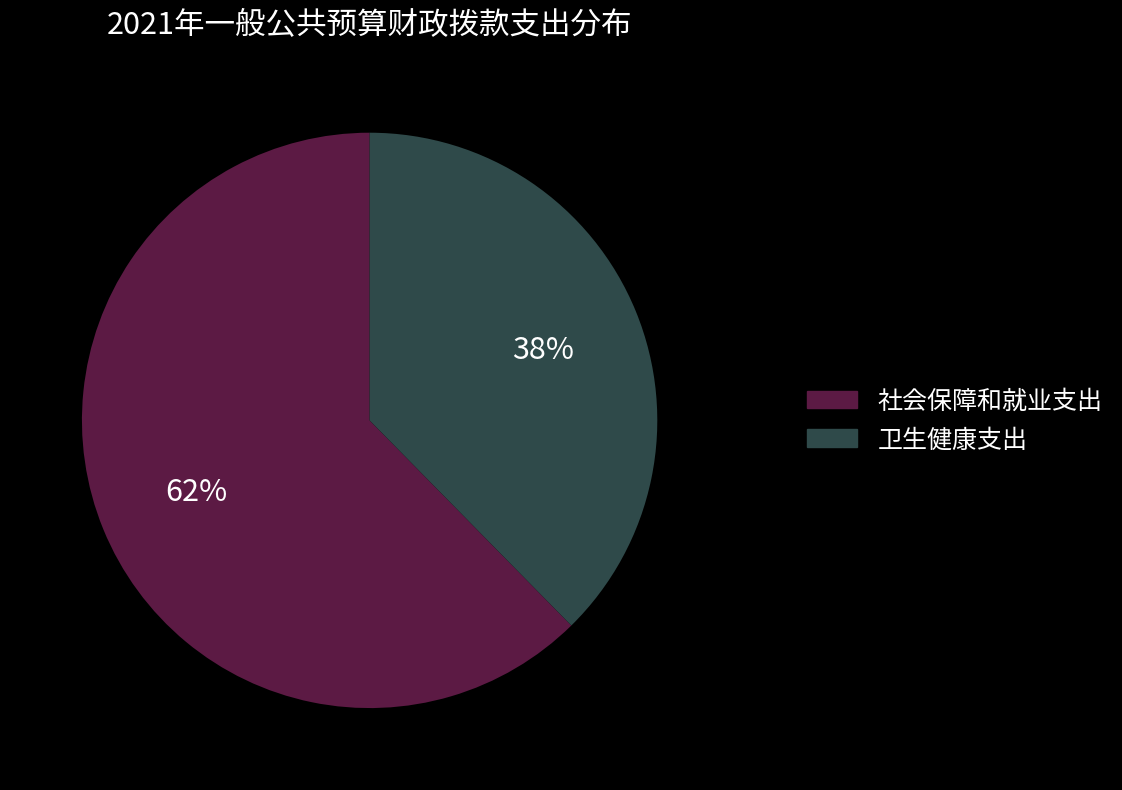

To the nearest percent, what percentage of the pie is 卫生健康支出?

38%